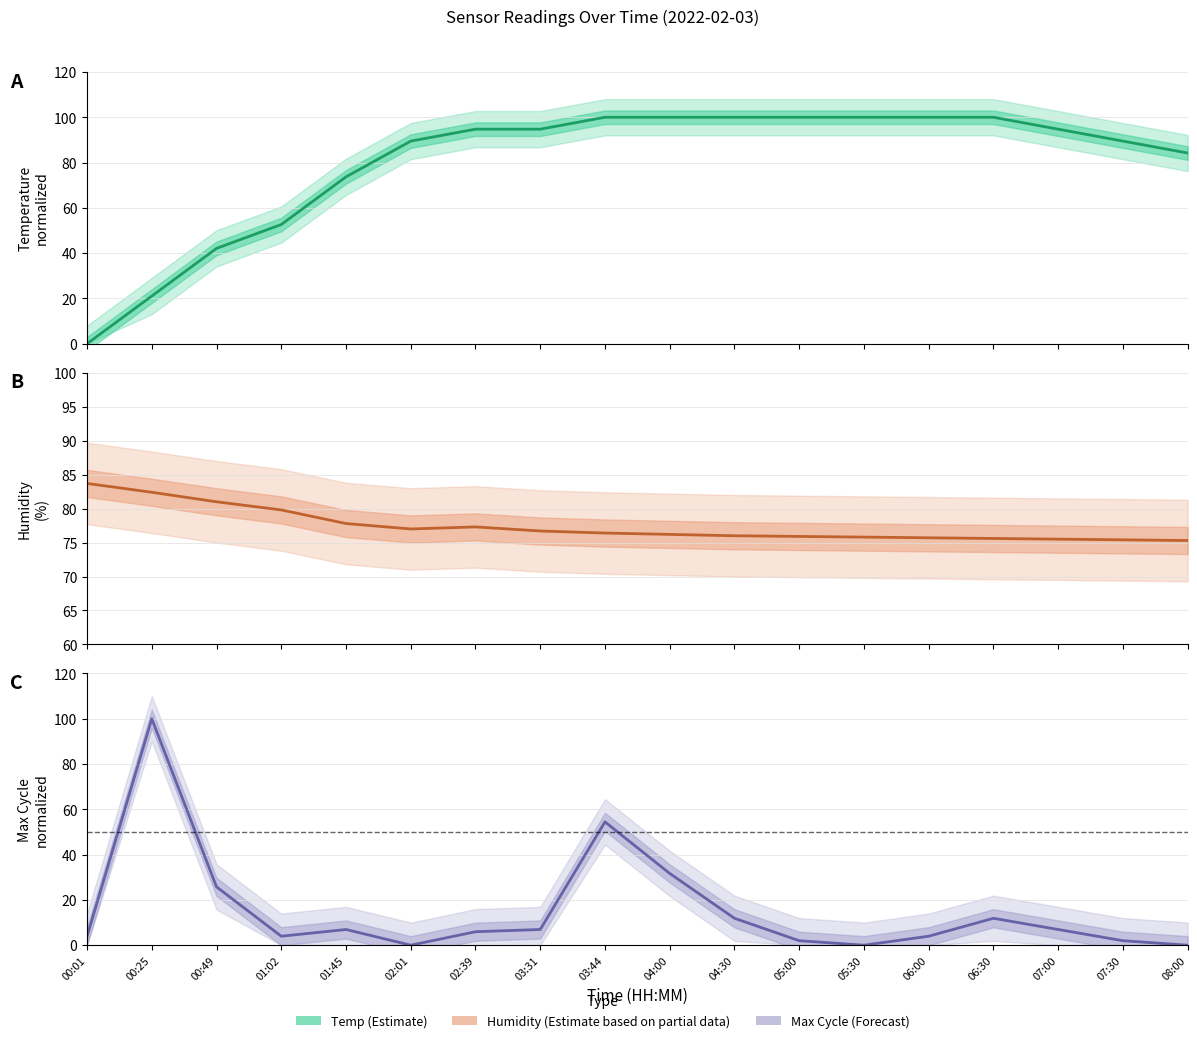

How many times do Humidity (estimate based on partial data) and Temp (estimate) cross each other?

1